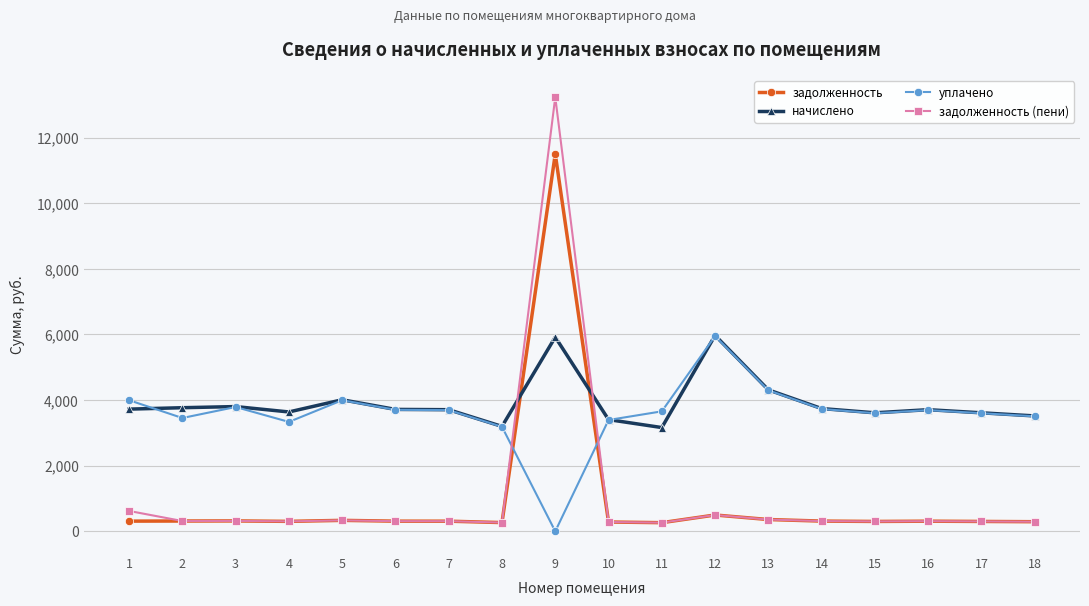

Where is the first local maximum for уплачено?

3